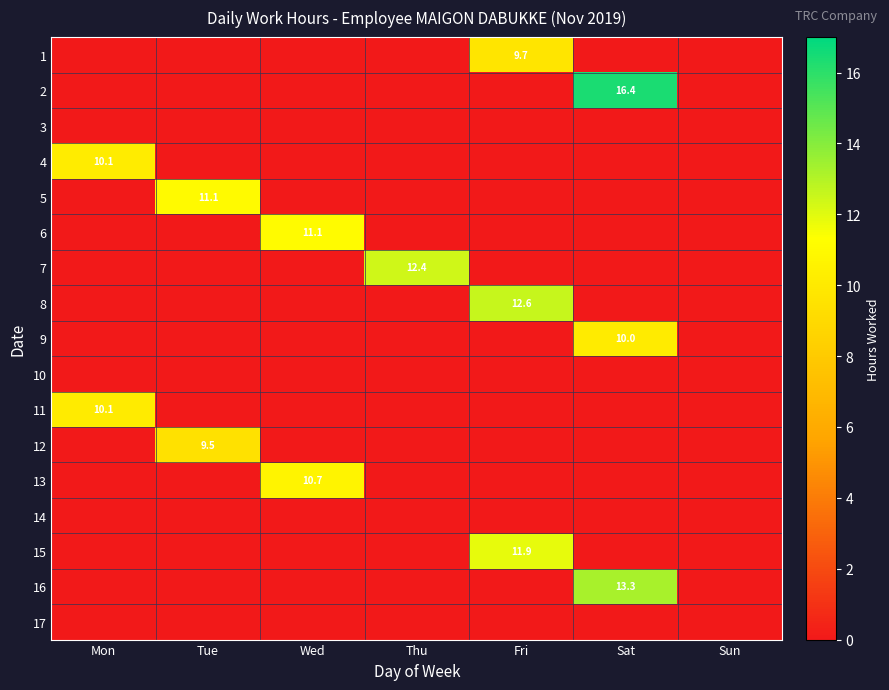

True or false: 15 has a value of 11.9 at Fri.

True